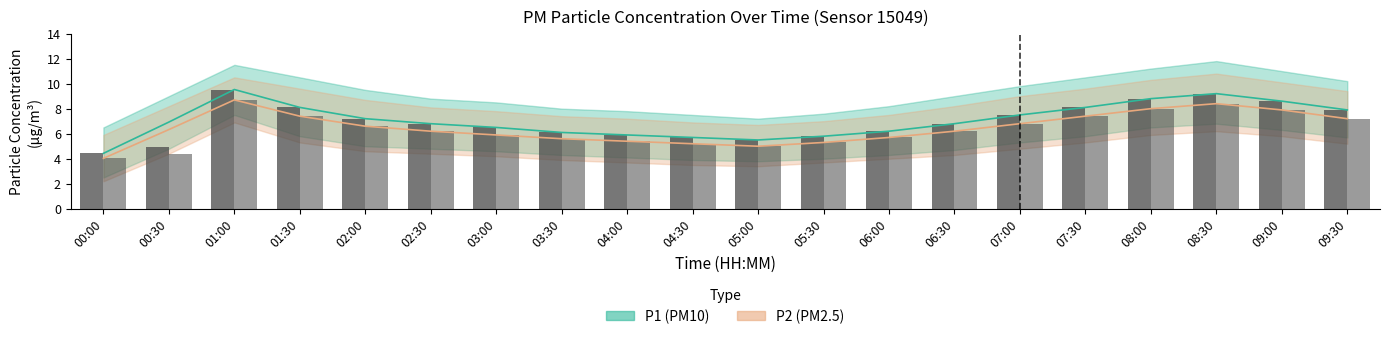

Reading right to left, transcribe all the data shown in this chart.

P1: 7.9	8.6	9.2	8.8	8.1	7.5	6.8	6.2	5.8	5.5	5.7	5.9	6.1	6.5	6.8	7.2	8.1	9.5	6.9	4.4
P1_upper: 10.2	11.0	11.8	11.2	10.5	9.8	9.0	8.2	7.6	7.2	7.5	7.8	8.0	8.5	8.8	9.5	10.5	11.5	9.0	6.5
P1_lower: 5.7	6.3	6.8	6.5	5.8	5.3	4.7	4.3	4.0	3.8	3.9	4.1	4.3	4.6	4.8	5.0	5.8	7.5	4.8	2.5
P2: 7.2	7.9	8.4	8.0	7.4	6.8	6.2	5.7	5.3	5.0	5.2	5.4	5.6	5.9	6.2	6.6	7.4	8.7	6.3	4.0
P2_upper: 9.4	10.1	10.8	10.3	9.6	9.0	8.2	7.5	7.0	6.7	6.9	7.2	7.4	7.8	8.1	8.7	9.6	10.5	8.2	5.9
P2_lower: 5.2	5.8	6.2	5.9	5.3	4.8	4.3	4.0	3.7	3.4	3.5	3.7	3.9	4.2	4.4	4.6	5.3	6.9	4.4	2.2